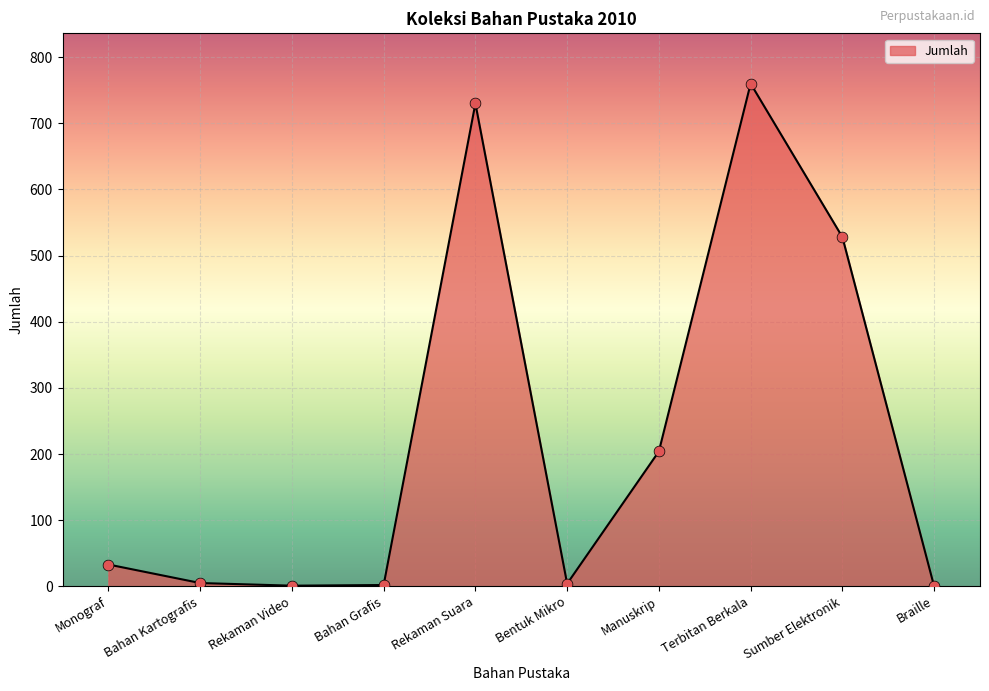

Which has a higher value, Terbitan Berkala or Braille?

Terbitan Berkala